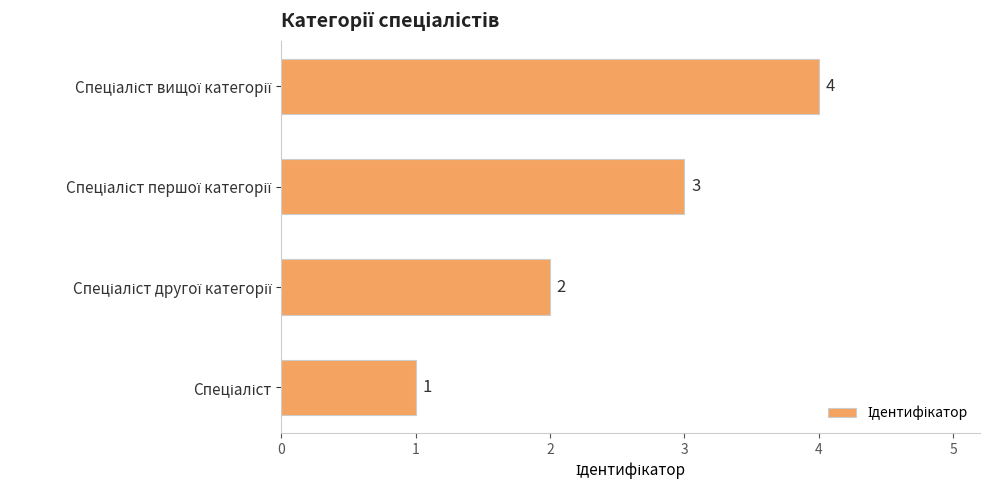

What is the maximum value shown in the chart?

4